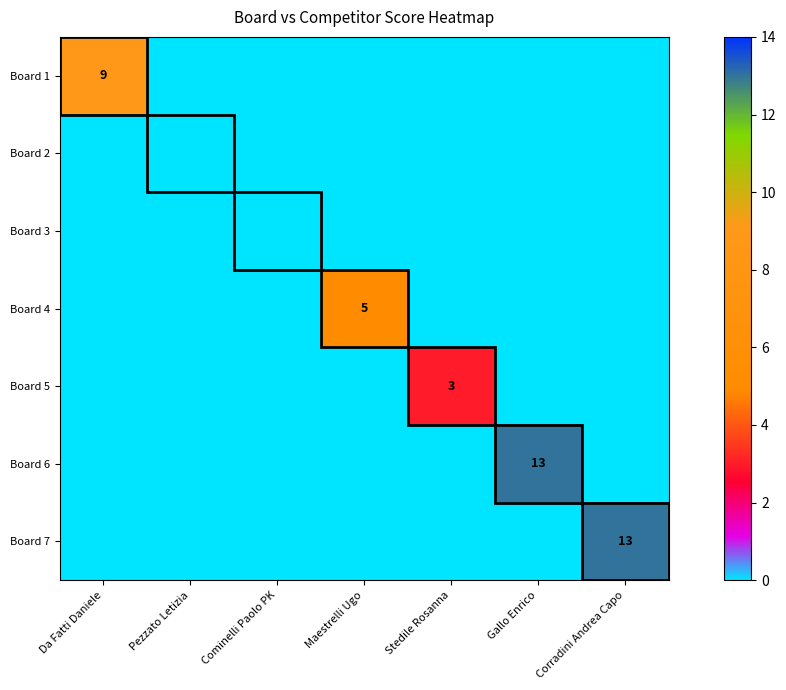

Is it true that Board 4 equals 2 at Maestrelli Ugo?

False